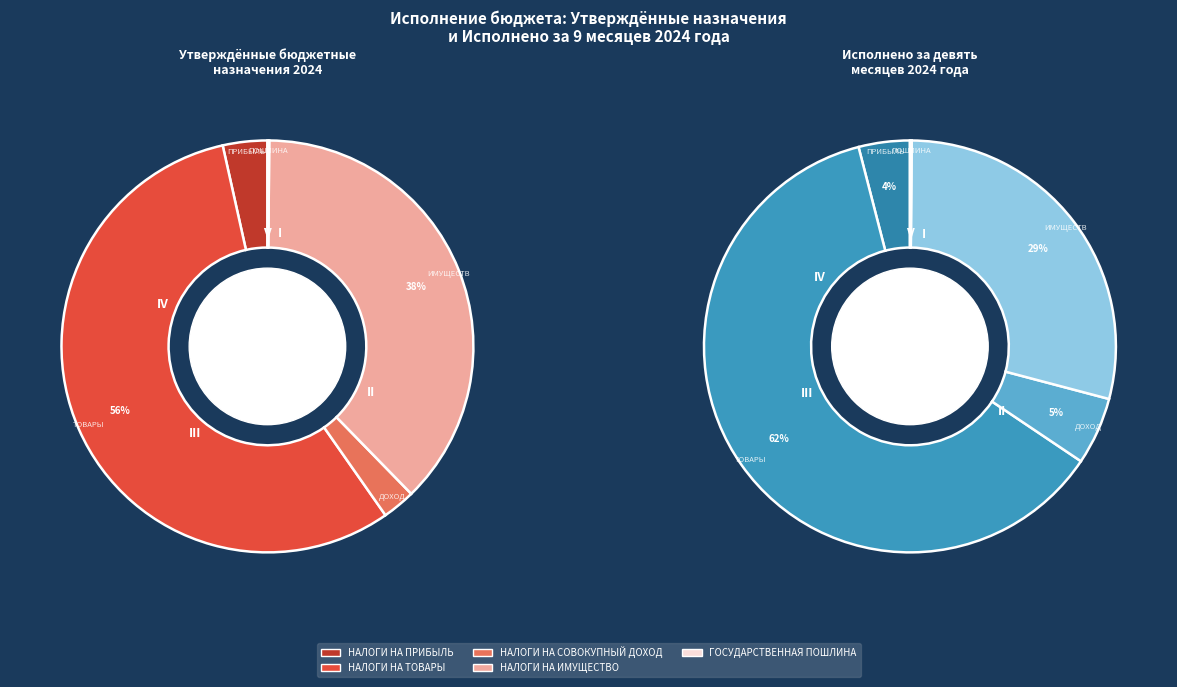

How many segments does this pie chart have?

5